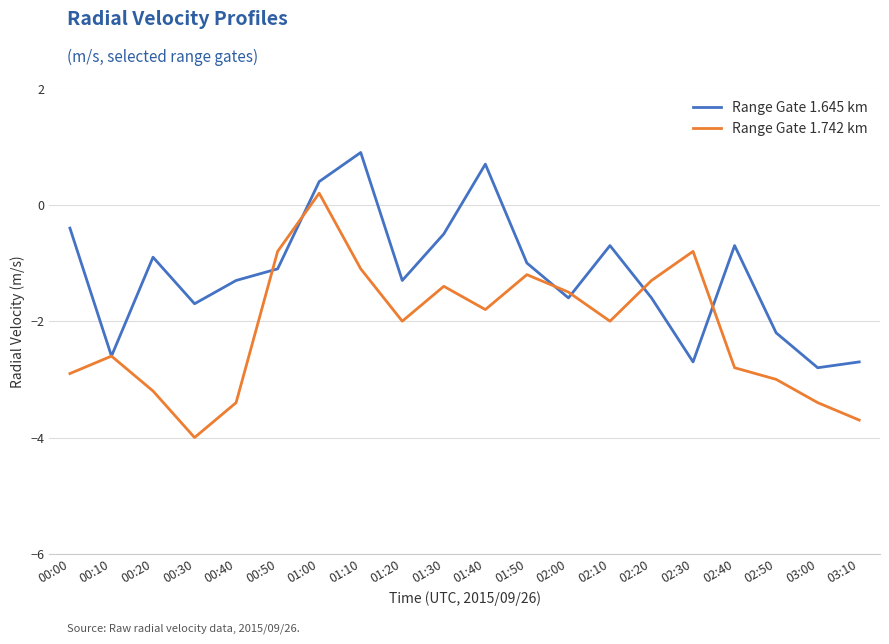

What is the total value across all series at 01:00?

0.6